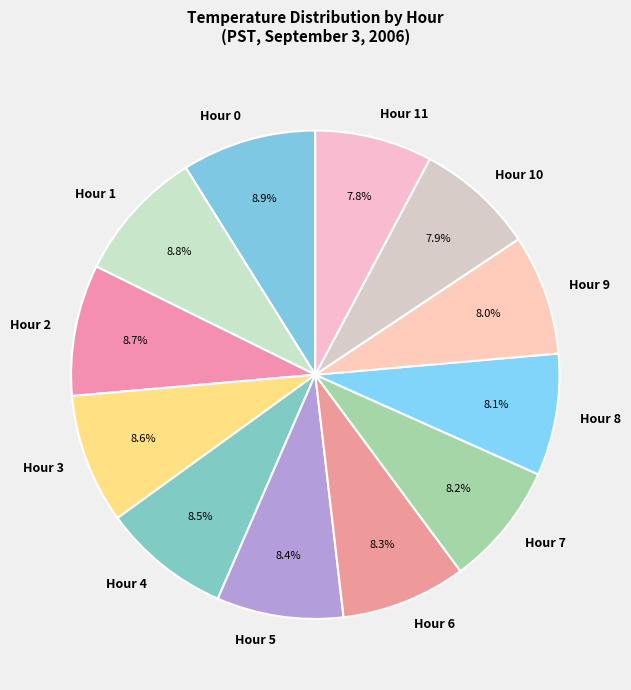

How many slices are in this pie chart?

12